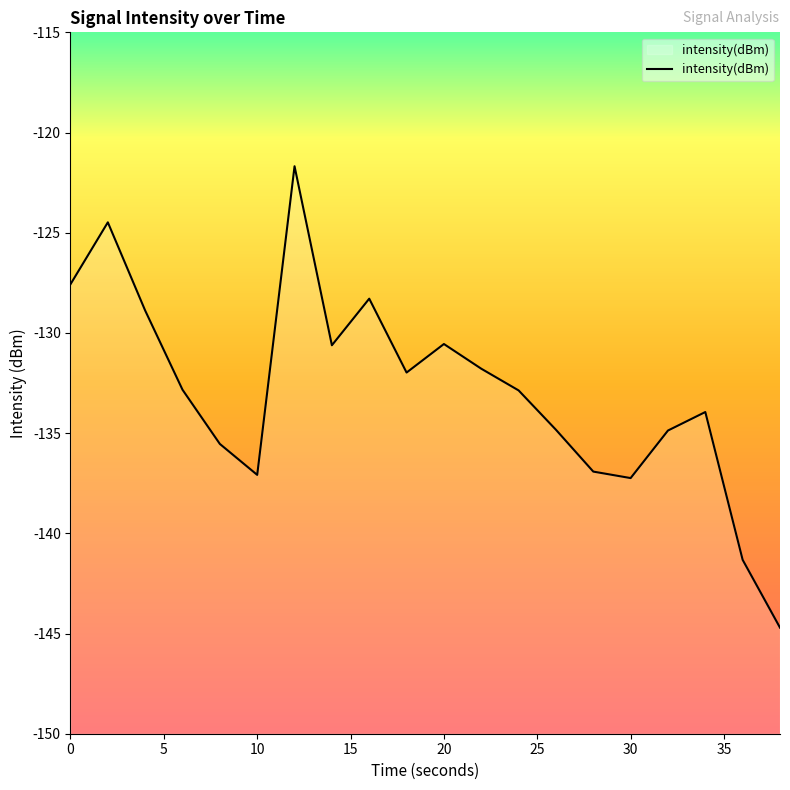

How many values are below -132?

11